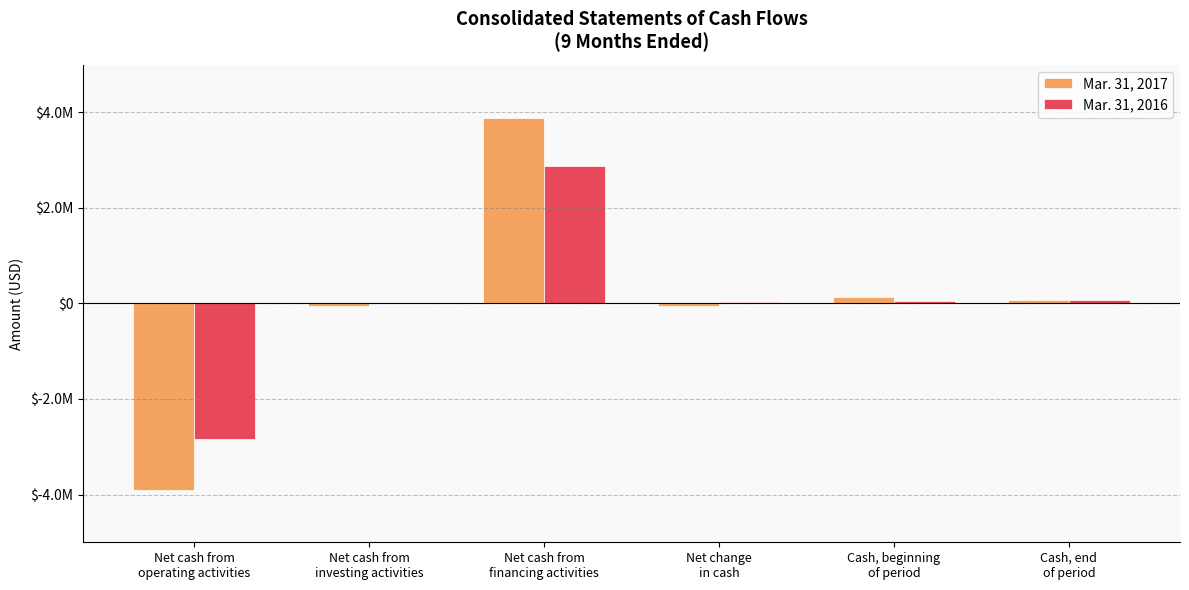

Which series changed the most between Net change
in cash and Cash, end
of period?

Mar. 31, 2017